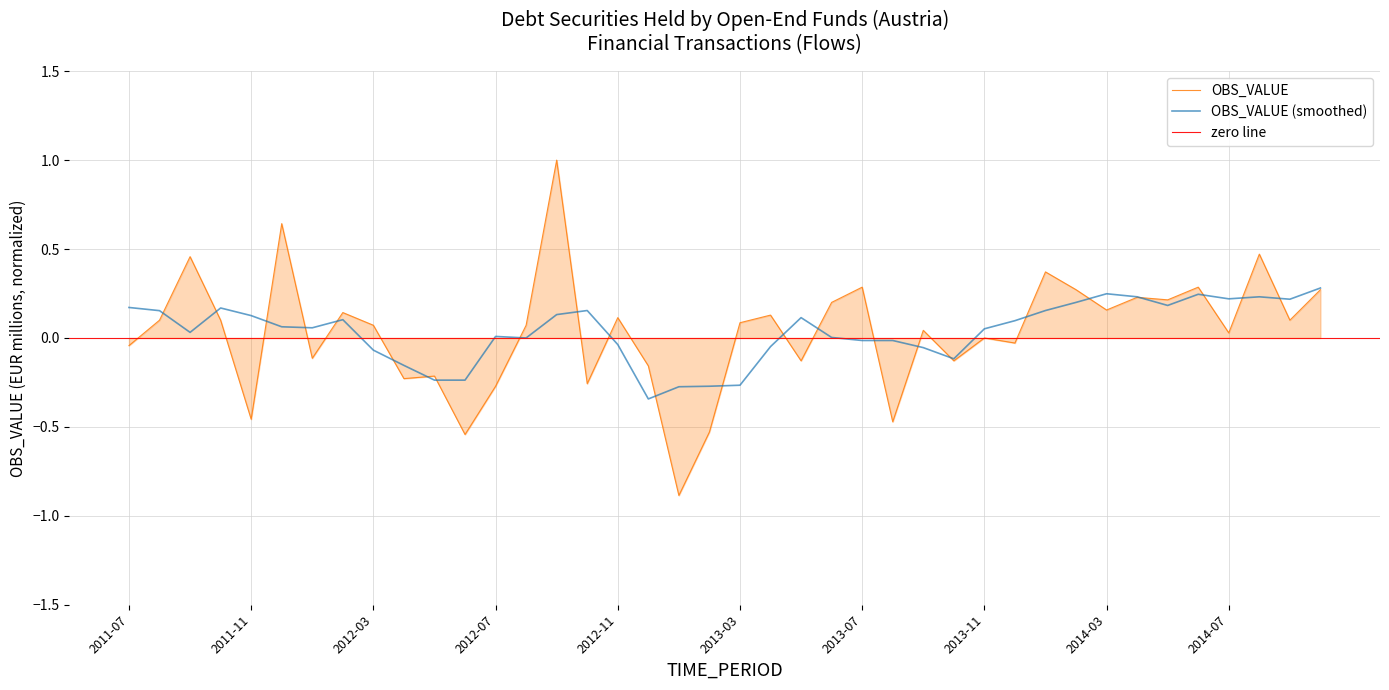

At which label does the data first exceed 0?

2011-08